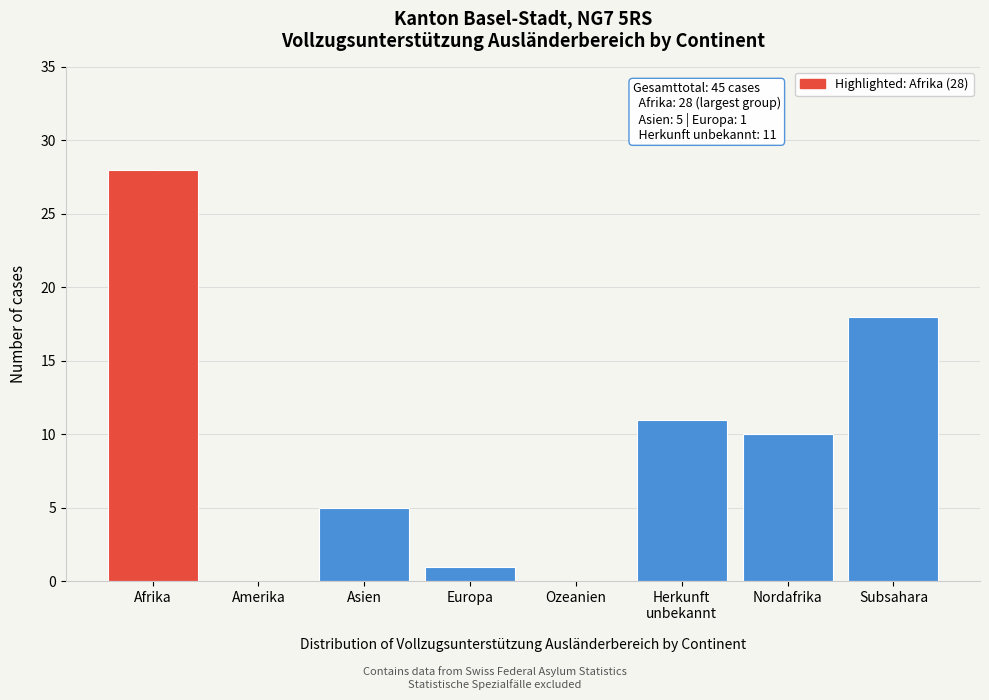

Is it true that the value at Subsahara is 18?

True